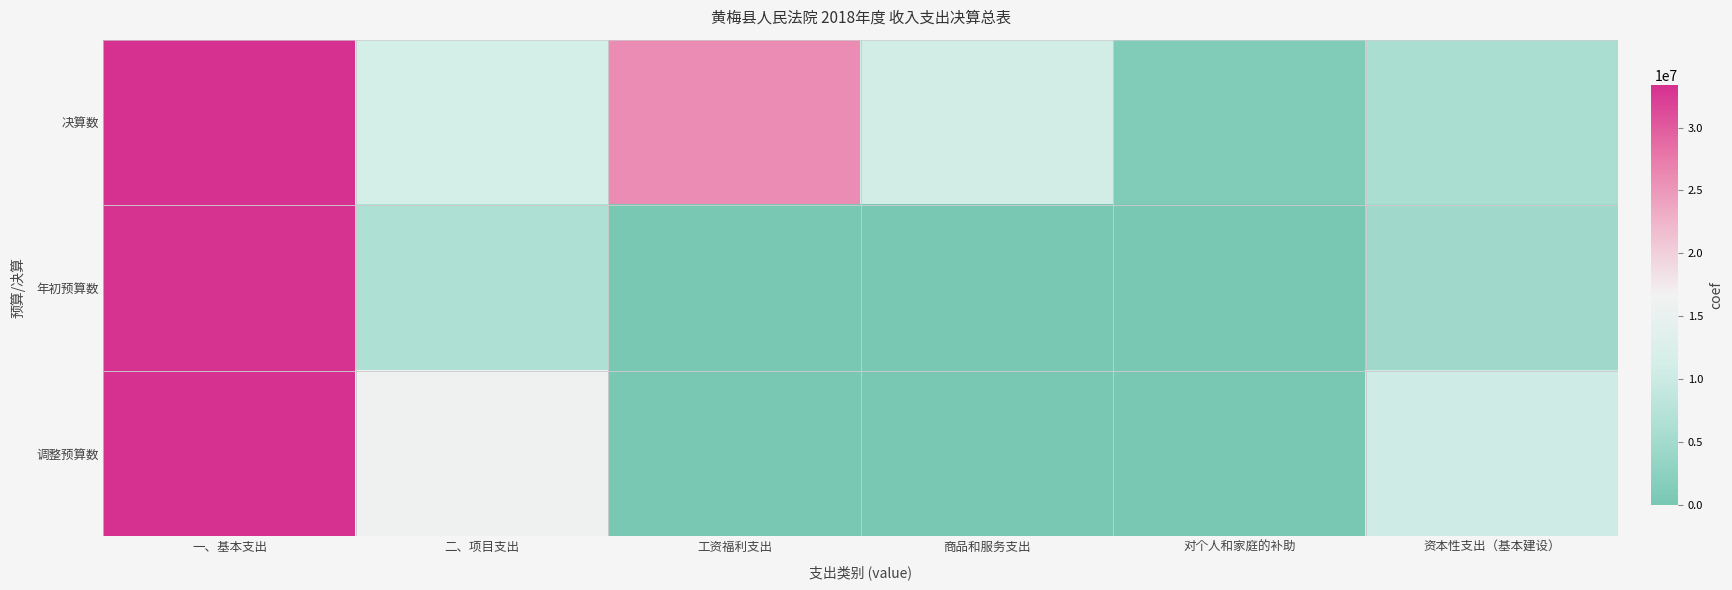

Reading right to left, list all the values displayed in this chart.

决算数: 资本性支出（基本建设）=5920000.0	对个人和家庭的补助=1049015.0	商品和服务支出=10845043.4	工资福利支出=25987670.4	二、项目支出=11286309.7	一、基本支出=33383500.0
年初预算数: 资本性支出（基本建设）=4720000.0	对个人和家庭的补助=0.0	商品和服务支出=0.0	工资福利支出=0.0	二、项目支出=6568100.0	一、基本支出=33043500.0
调整预算数: 资本性支出（基本建设）=10518209.7	对个人和家庭的补助=0.0	商品和服务支出=0.0	工资福利支出=0.0	二、项目支出=16028509.7	一、基本支出=33383500.0